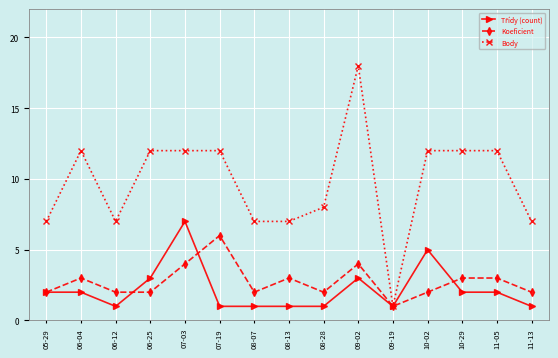

Which series has the widest spread of values?

Body